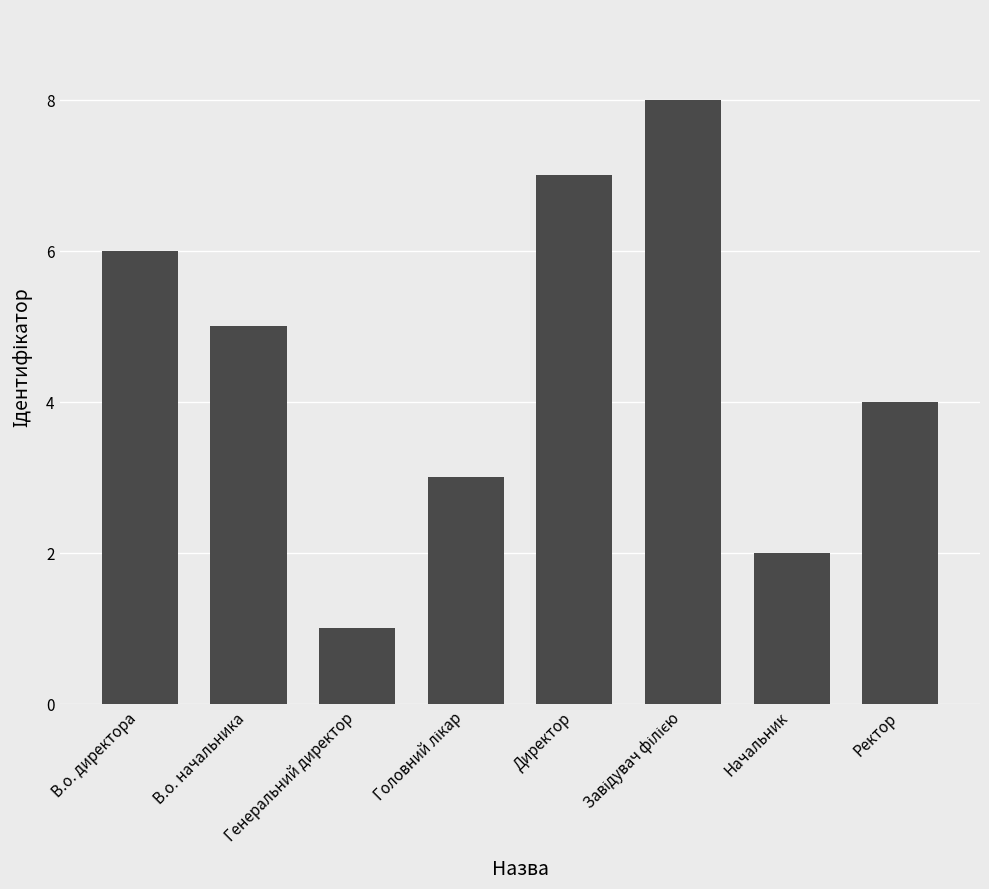

What is the smallest value displayed?

1